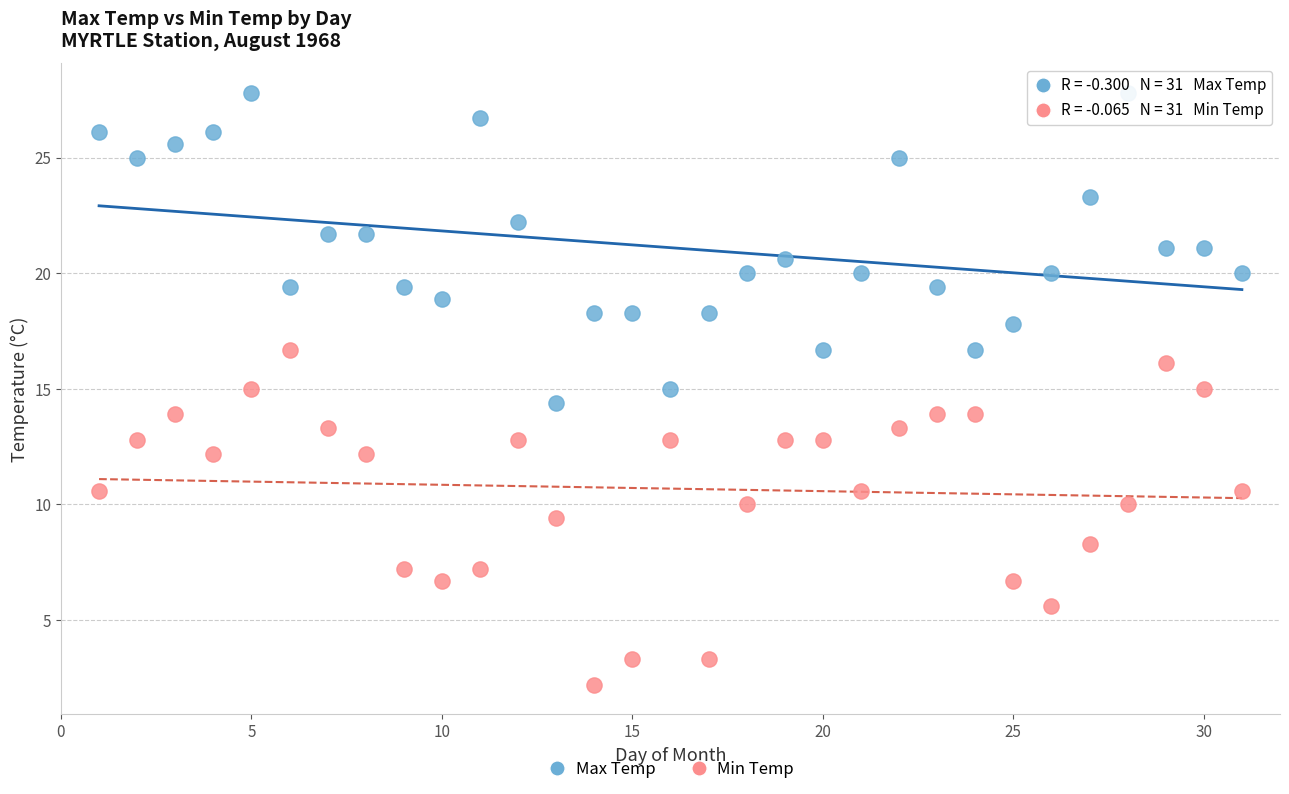

What are all the series names shown in the legend?

Max Temp, Min Temp